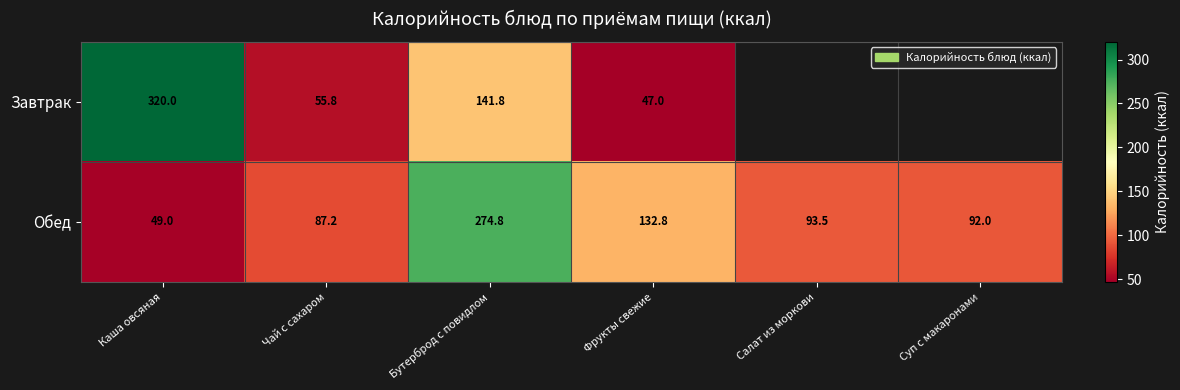

At Фрукты свежие, list the series in order from smallest to largest.

Завтрак, Обед